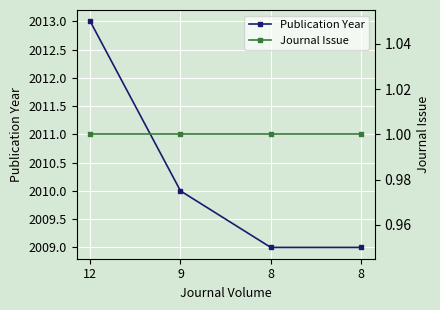

Which series has the largest range (max minus min)?

Publication Year